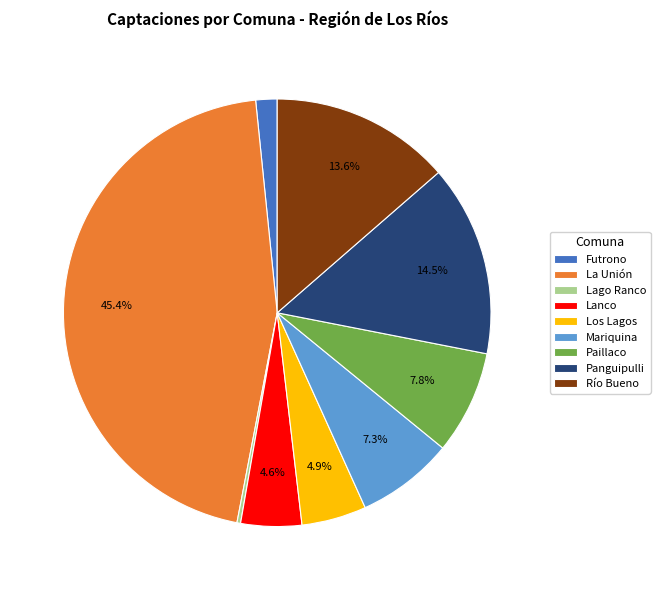

Combined, what portion of the pie is Lanco and La Unión?

50.0%